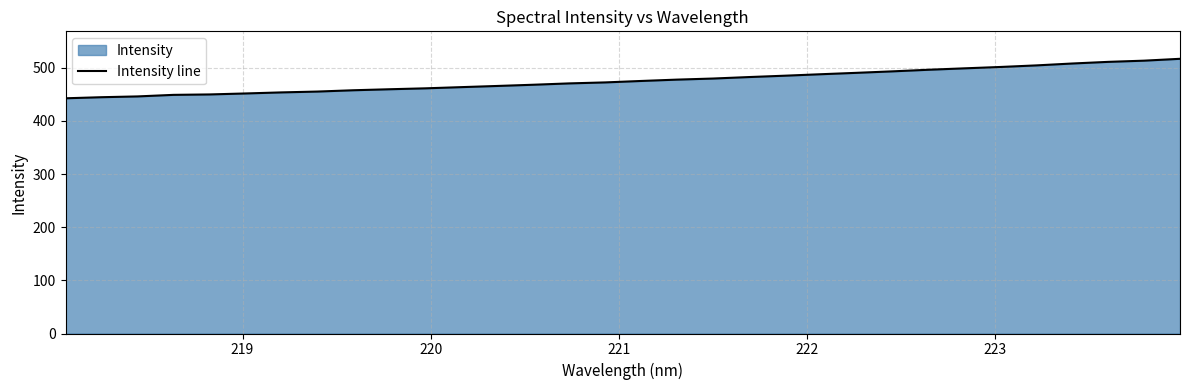

What is the maximum value shown in the chart?

516.8